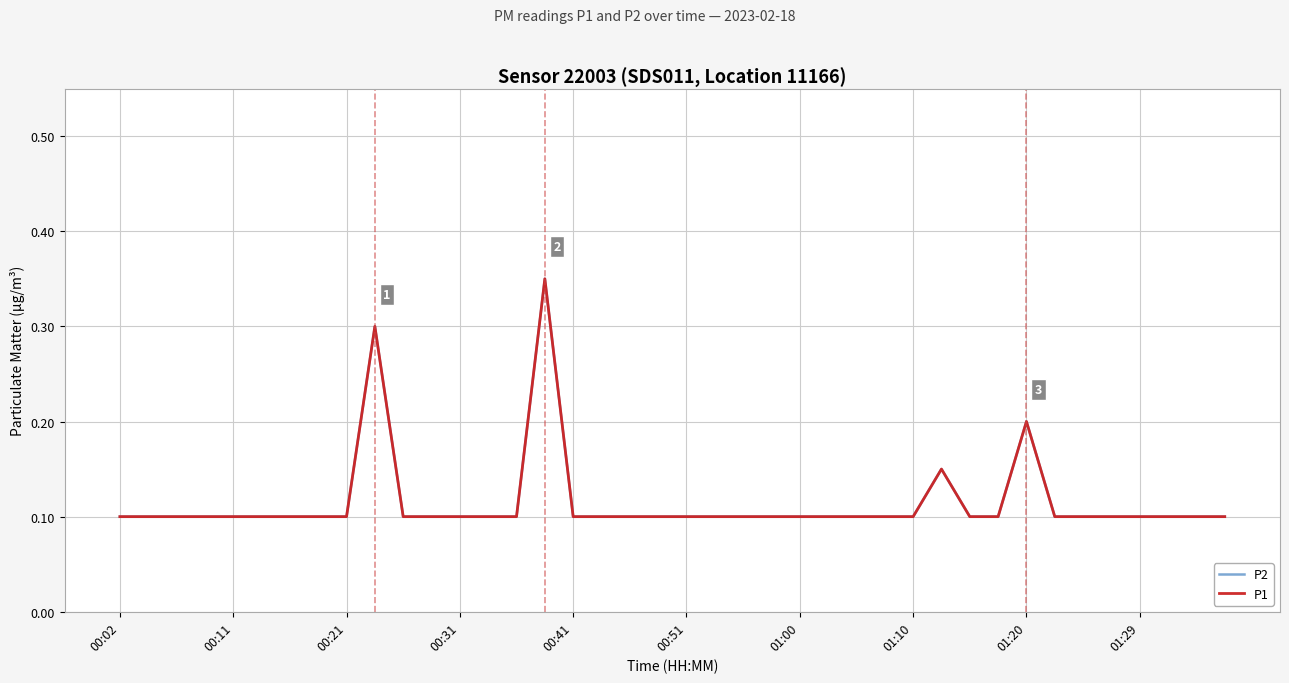

How many interior local peaks does the P1 series have?

4